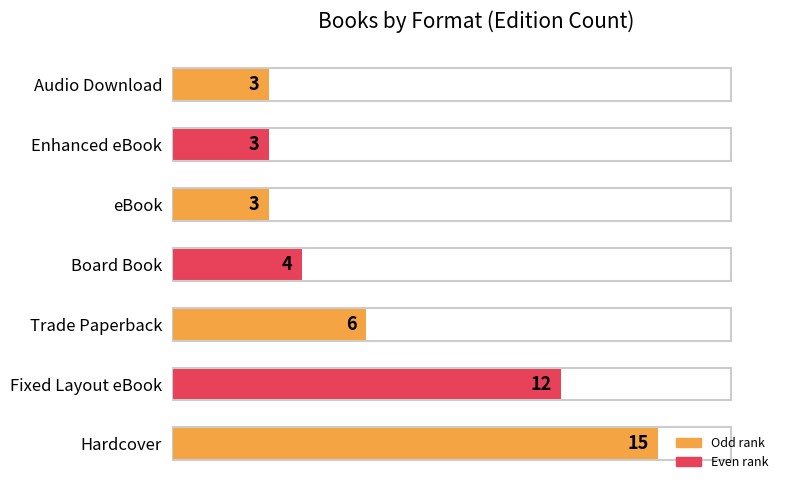

Reading top to bottom, list all the values displayed in this chart.

3	3	3	4	6	12	15